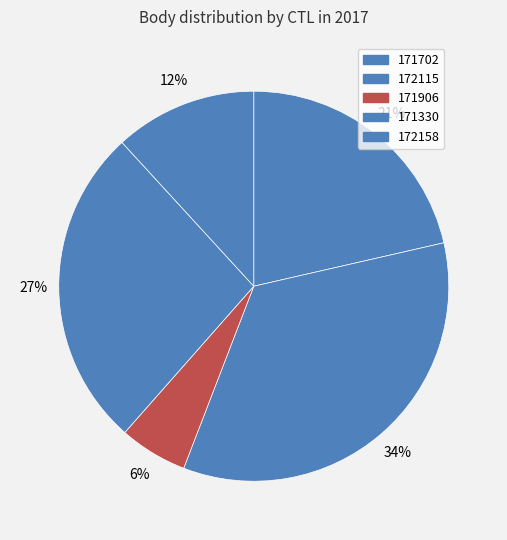

What is the ratio of the value at 171330 to the value at 171702?

1.2